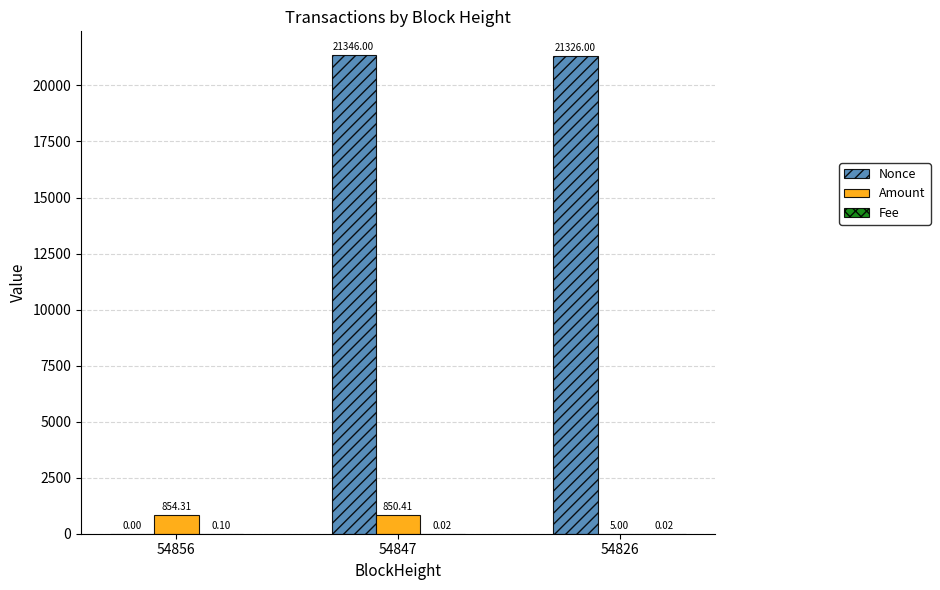

Which series changed the most between 54856 and 54826?

Nonce